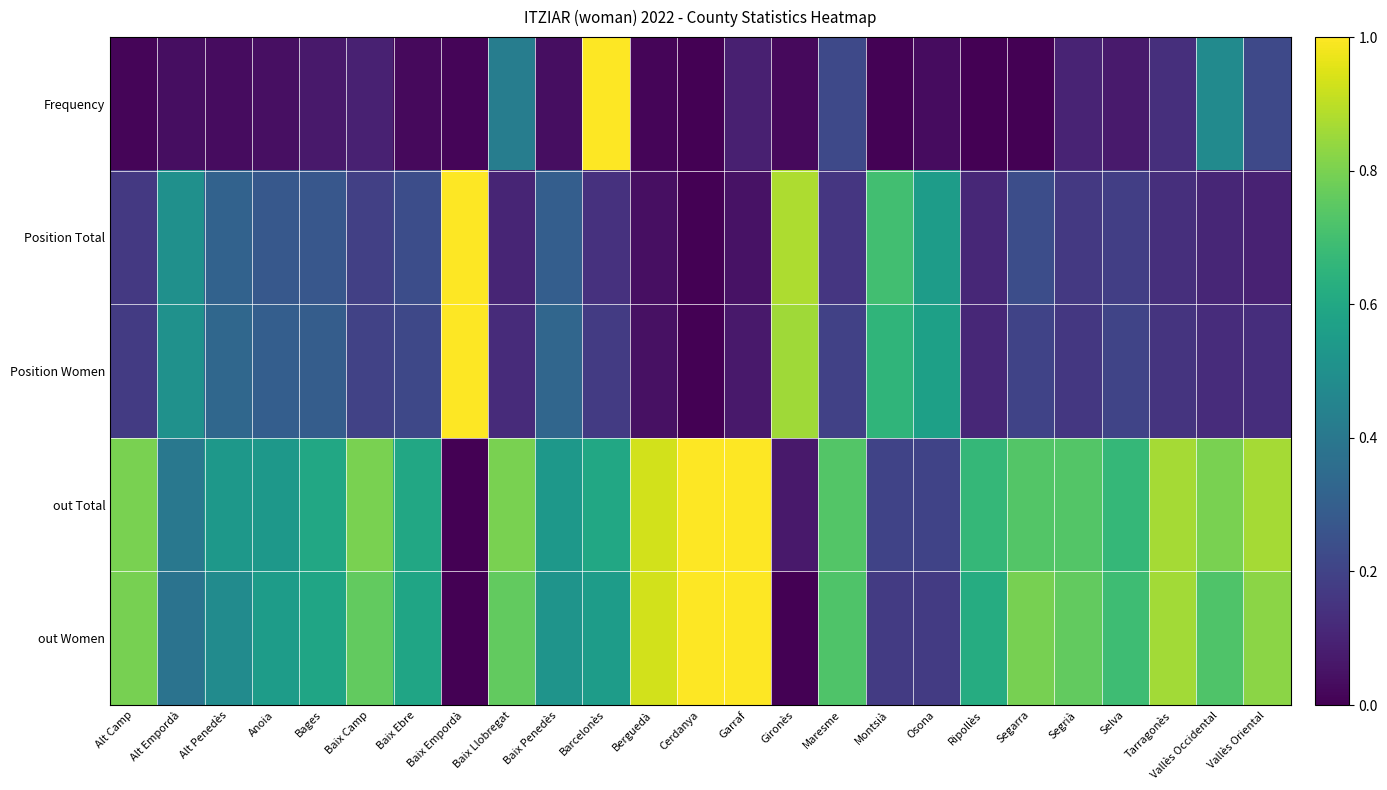

Which series has the widest spread of values?

Frequency